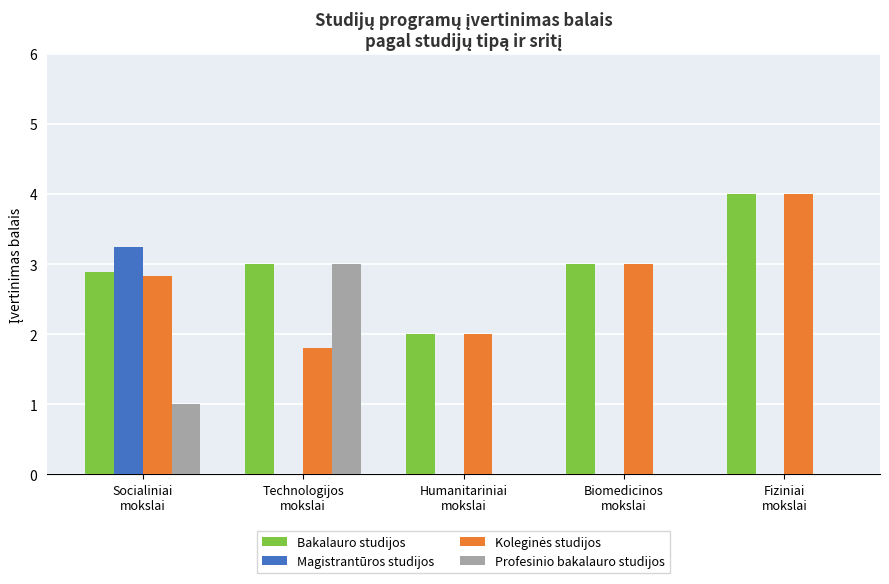

What is the approximate value of Profesinio bakalauro studijos at Socialiniai
mokslai?

1.0